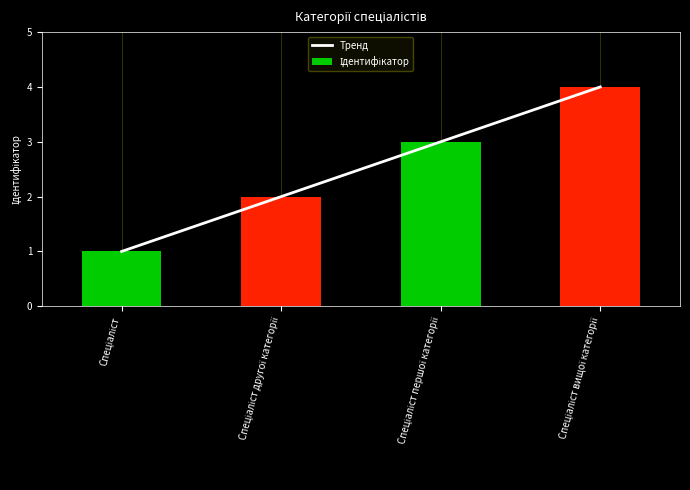

Which category has the highest value in the Тренд series?

Спеціаліст вищої категорії